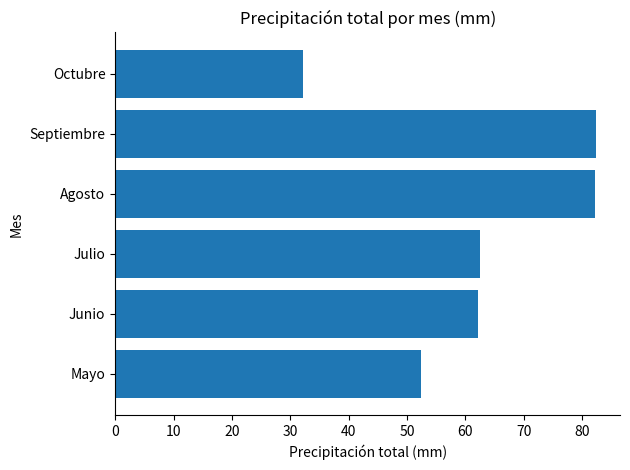

At which category does the chart reach its minimum across all series?

Octubre